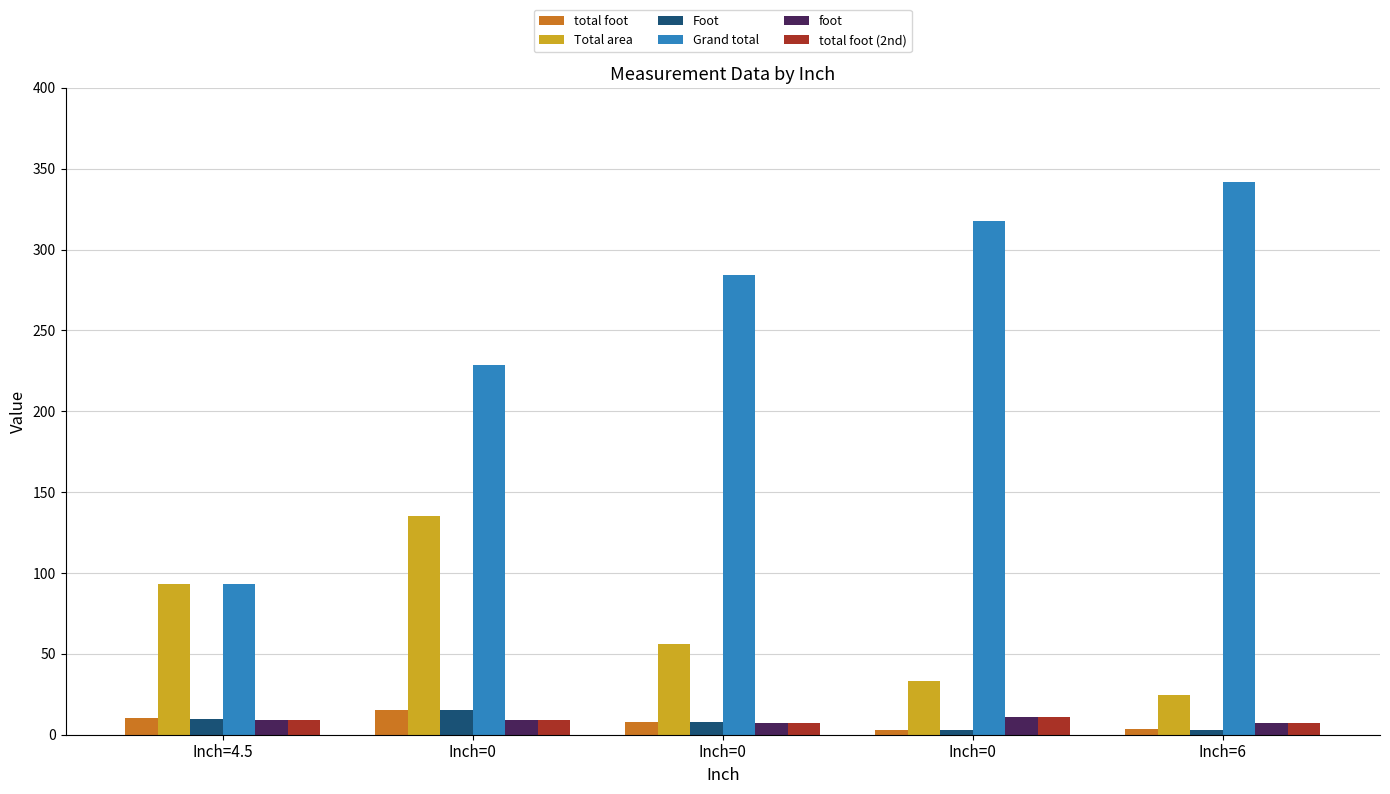

Which series has the largest total across all categories?

Grand total